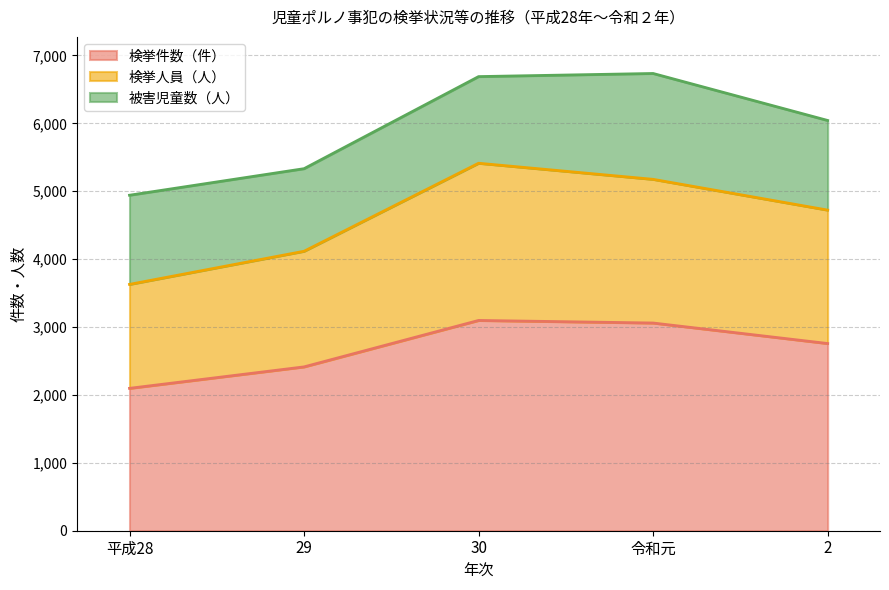

What is the maximum value for 検挙件数（件）?

3097